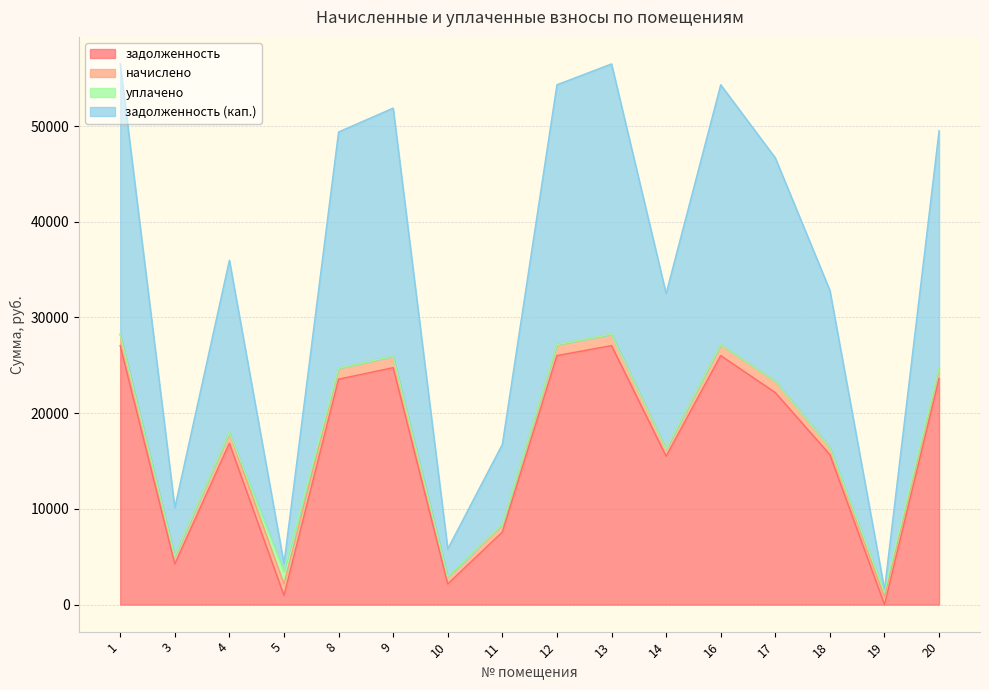

What is the highest value of the задолженность series?

27059.8